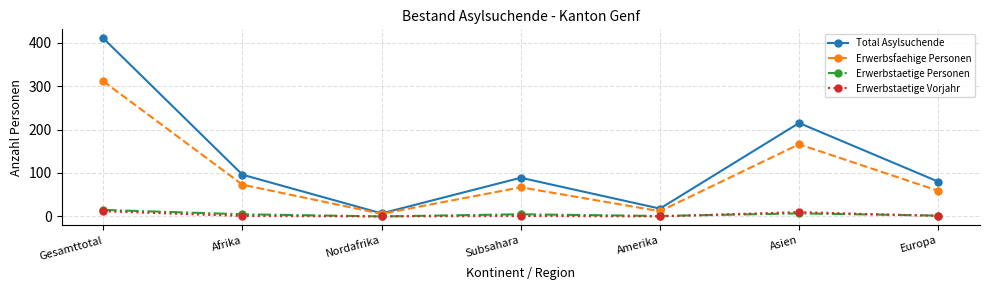

How many categories are shown in the chart?

7